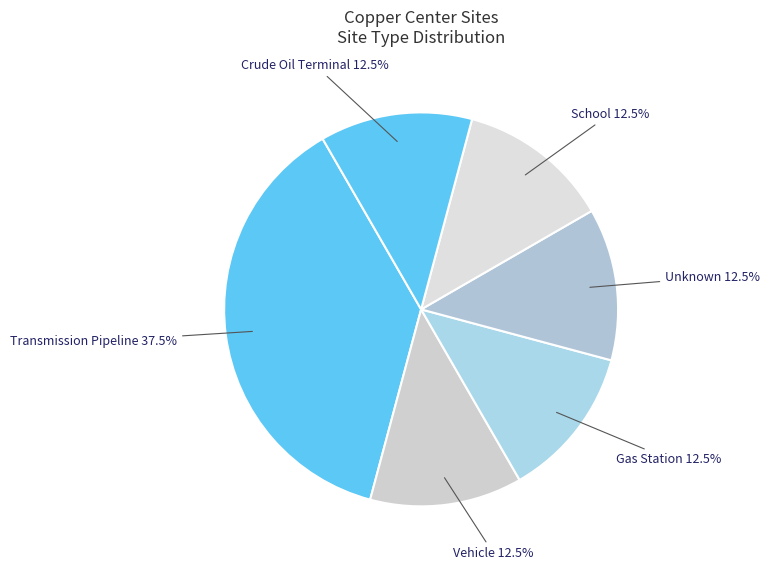

What is the largest slice in the pie chart?

Transmission Pipeline